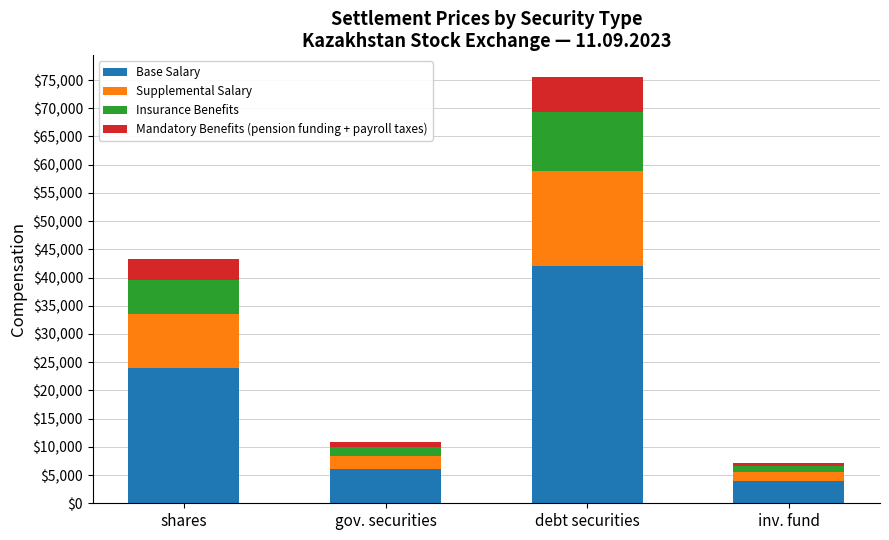

The Base Salary series shows 9086 at gov. securities. True or false?

False